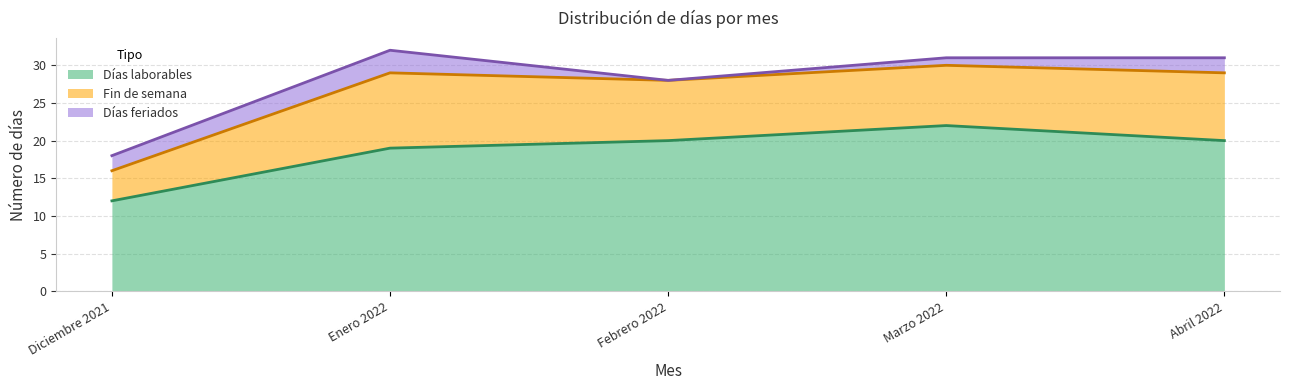

Count the number of data series in this chart.

3